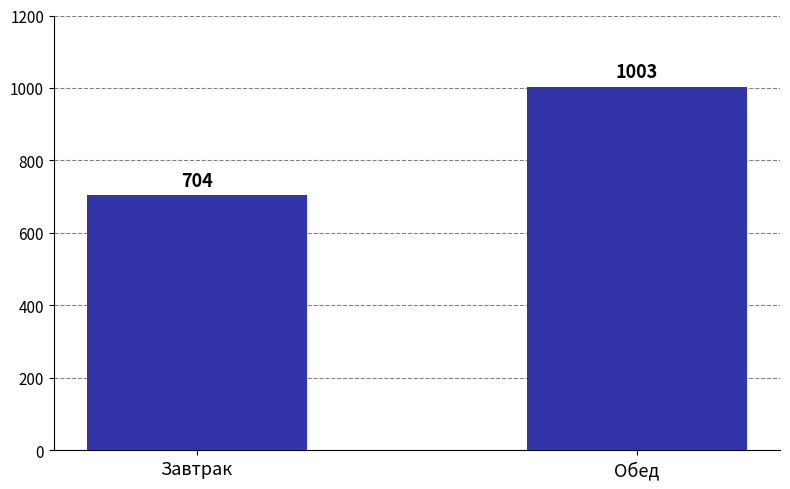

Reading left to right, list all the values displayed in this chart.

Завтрак=704	Обед=1003